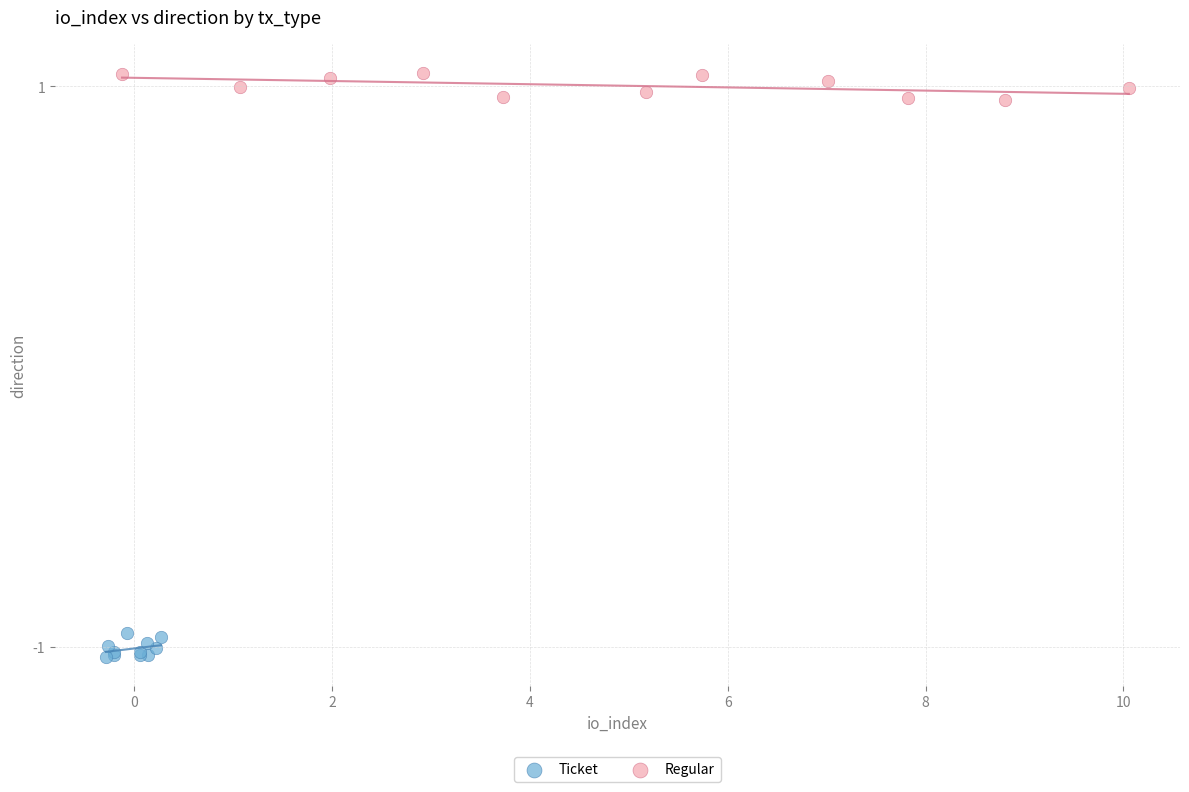

Which series has the widest spread of Y values?

Regular